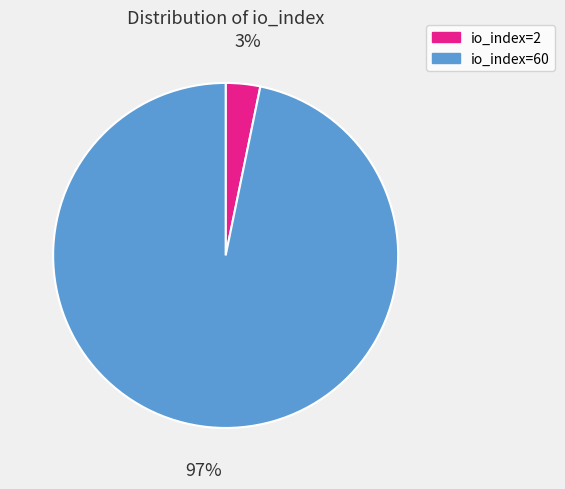

Does io_index=60 account for over 50% of the chart?

Yes